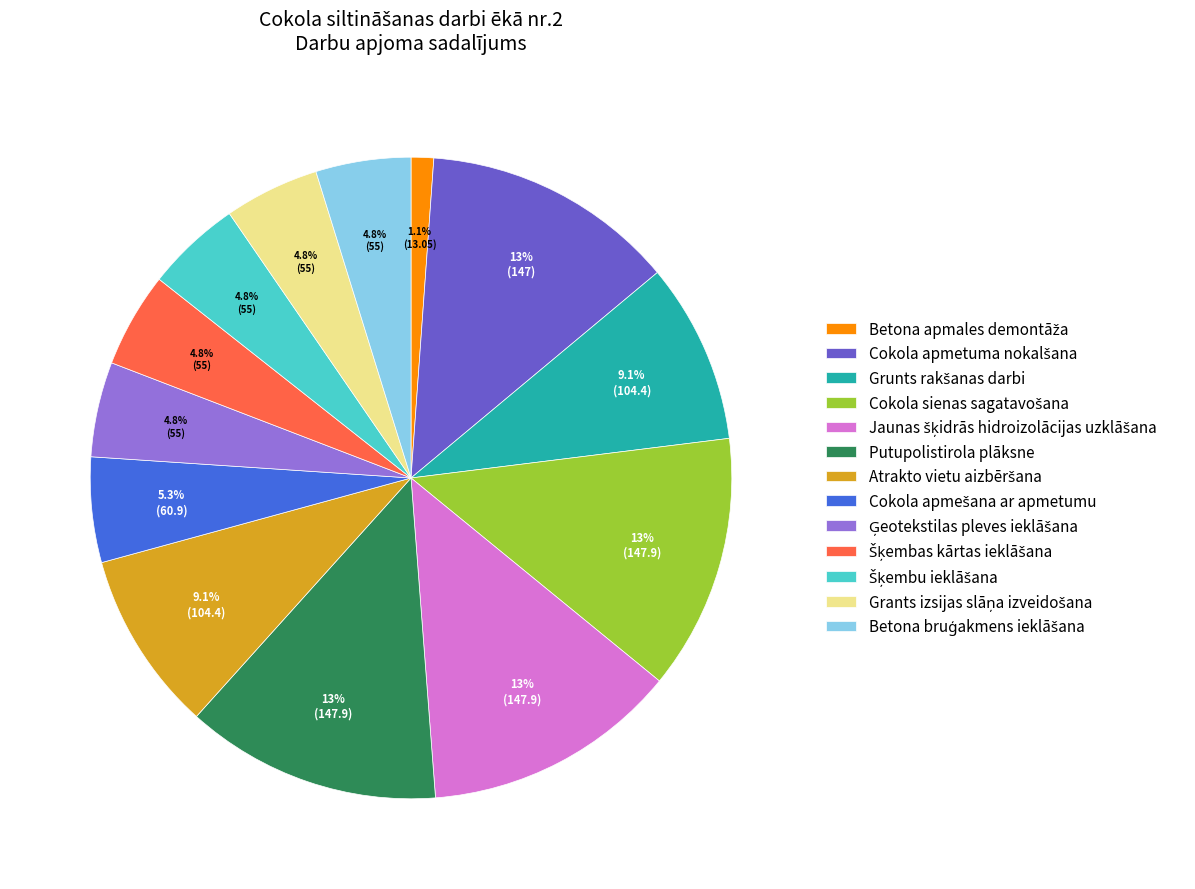

Does Putupolistirola plāksne represent more than half of the total?

No